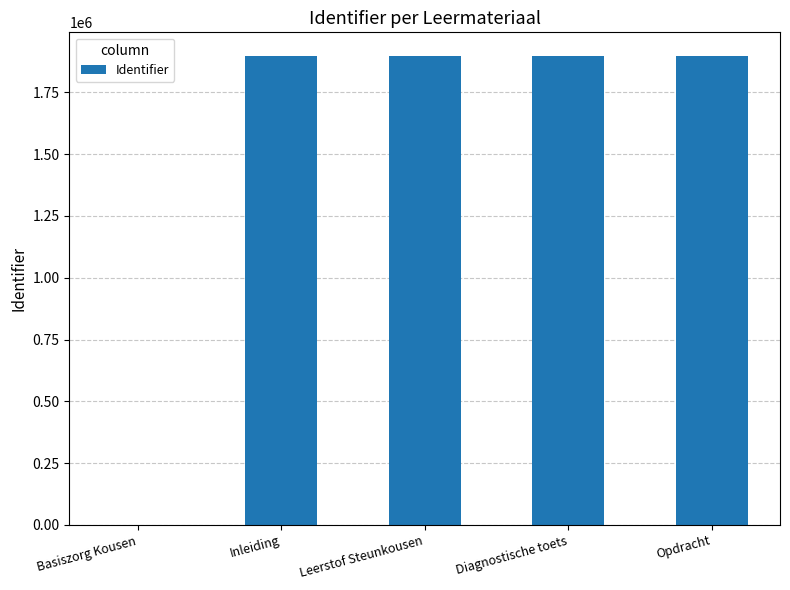

Between Basiszorg Kousen and Inleiding, which is larger?

Inleiding